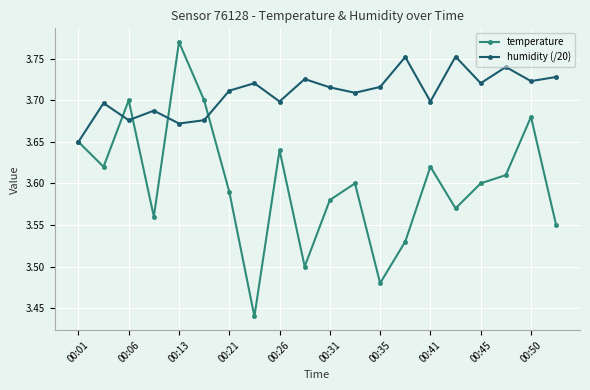

List the series in order of their peak value, highest first.

temperature, humidity (/20)